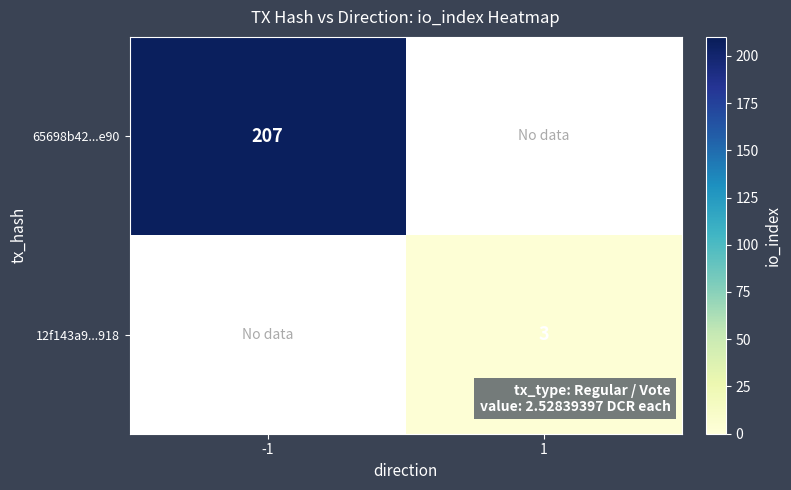

Is it true that 12f143a9...918 equals 5 at 1?

False